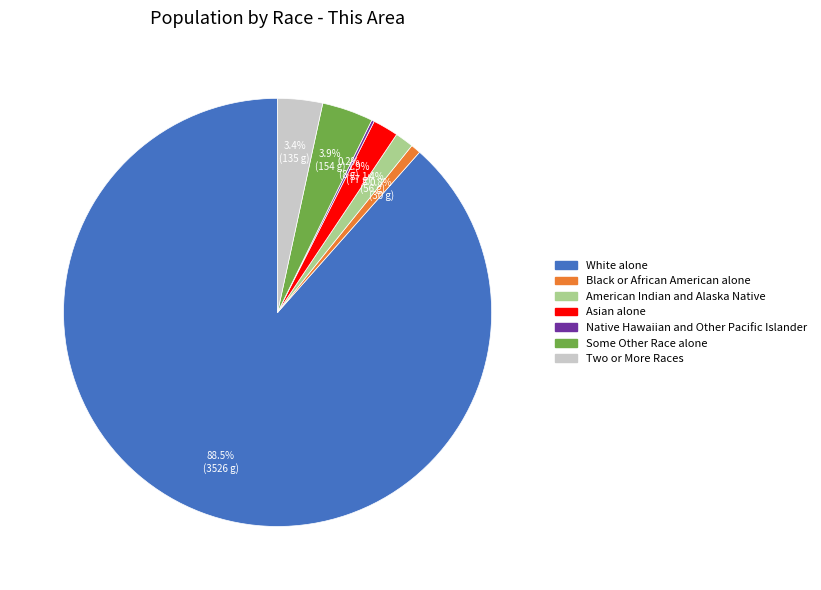

What is the ratio of the value at Black or African American alone to the value at Some Other Race alone?

0.2